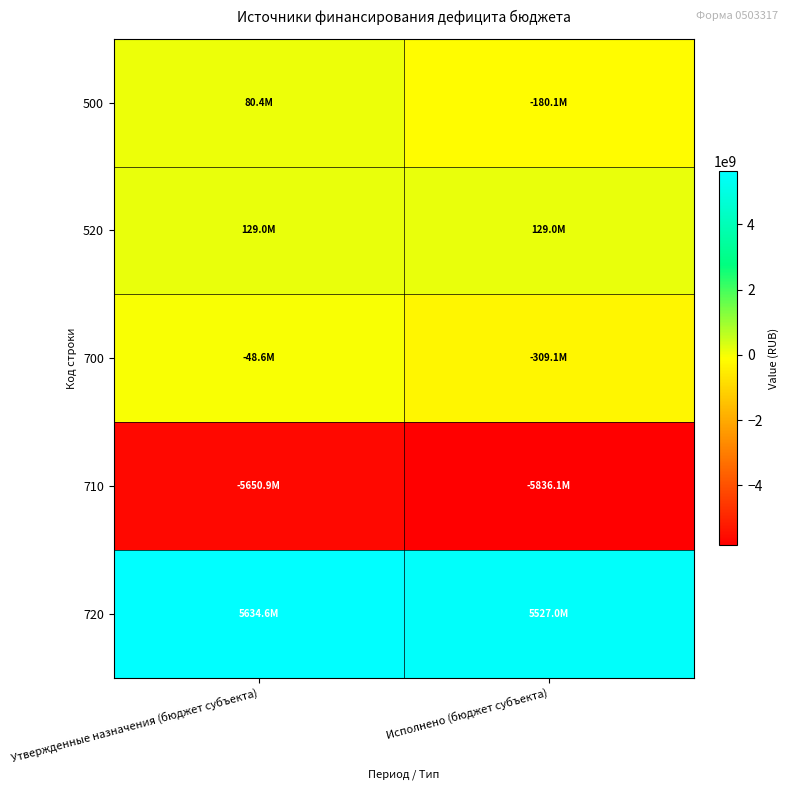

Between Исполнено (бюджет субъекта) and Утвержденные назначения (бюджет субъекта), which is larger?

Утвержденные назначения (бюджет субъекта)